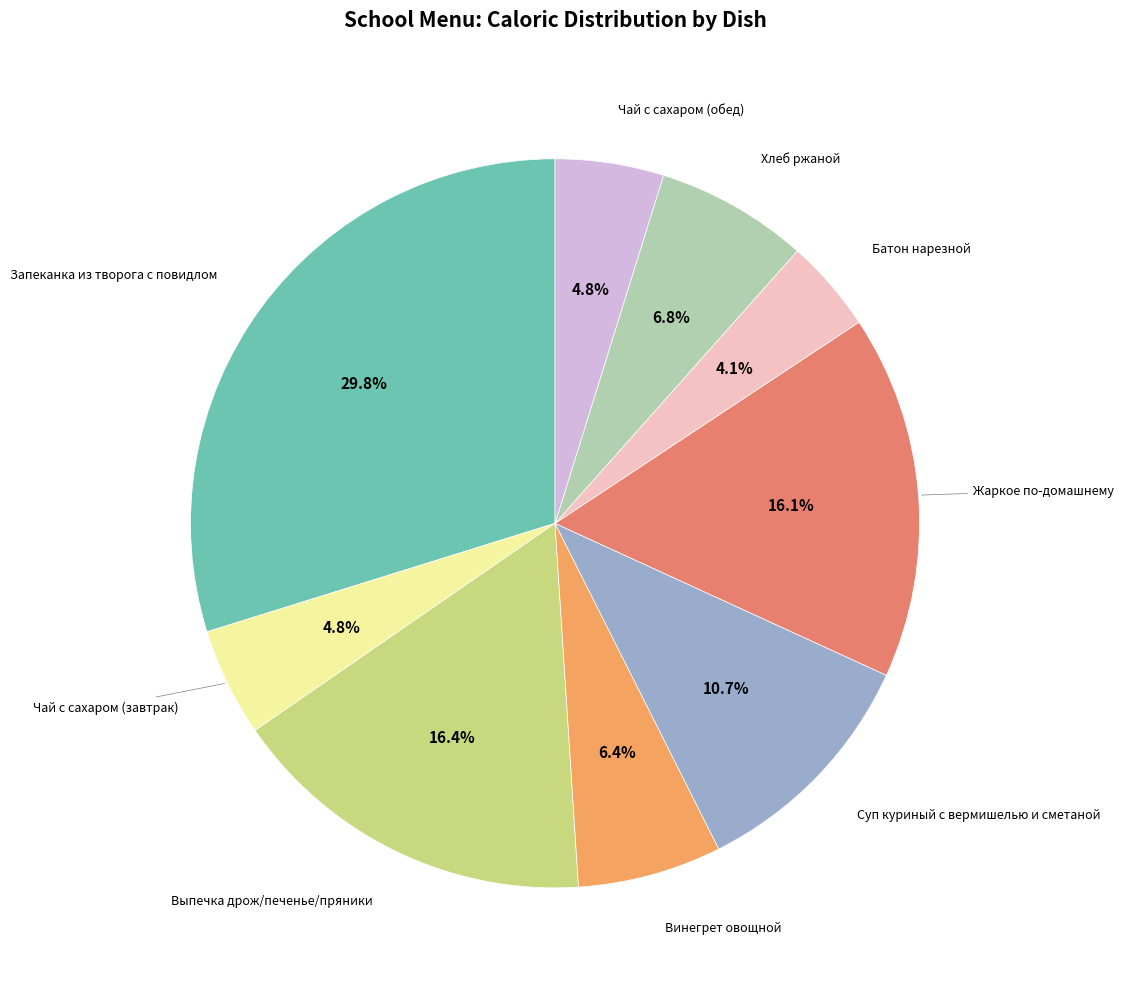

Is there a majority slice in this chart?

No